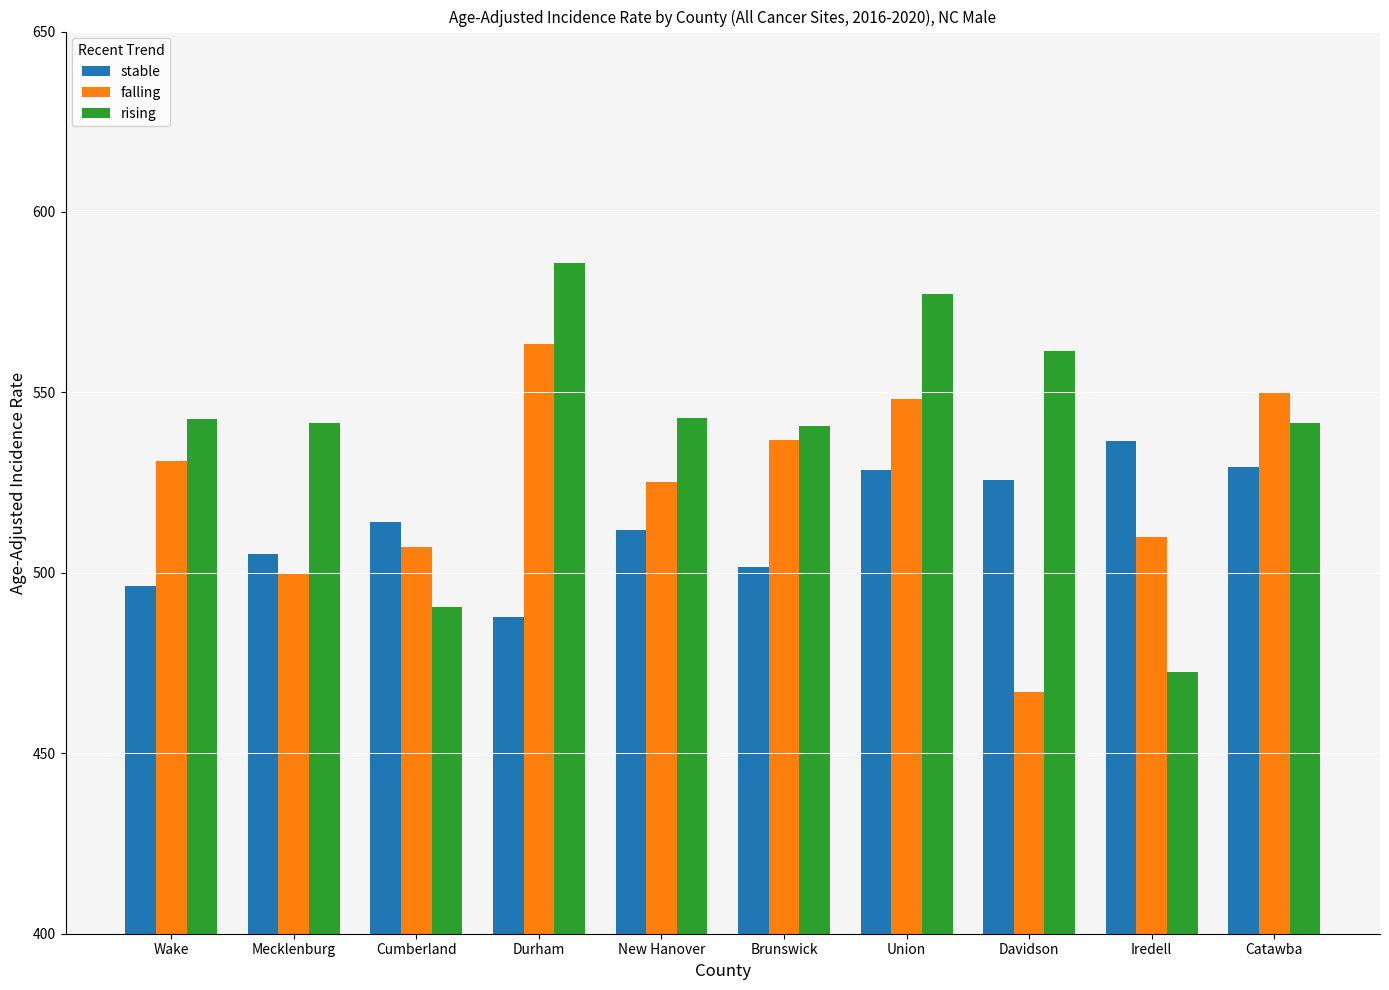

What value does the falling series have at Iredell?

509.8